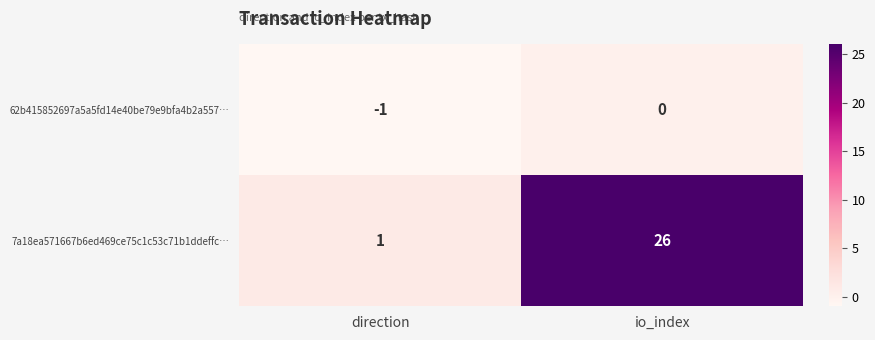

At which category does the chart reach its minimum across all series?

direction